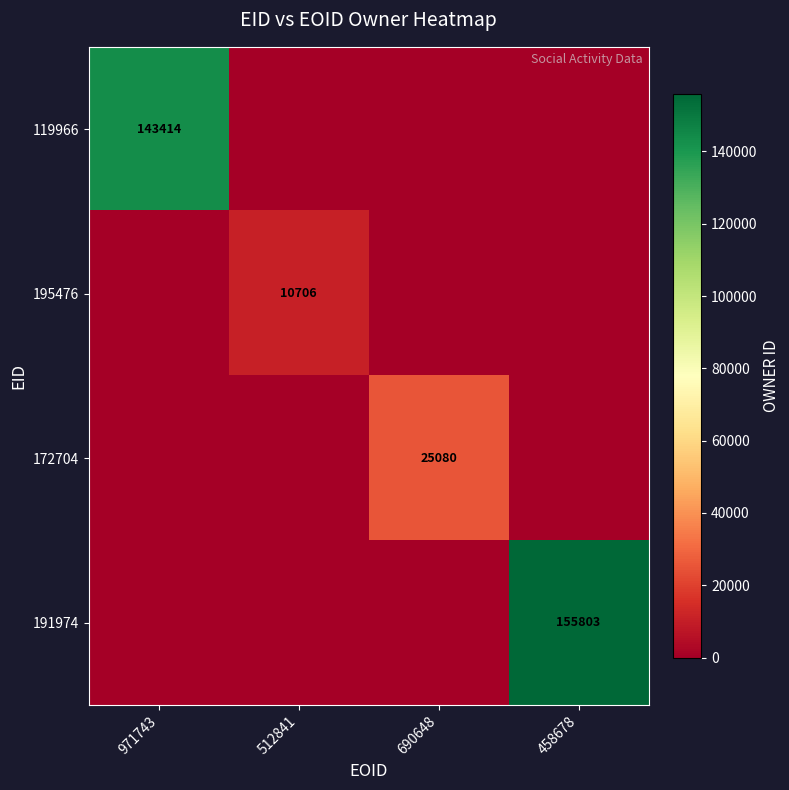

The 119966 series shows 143414 at 971743. True or false?

True